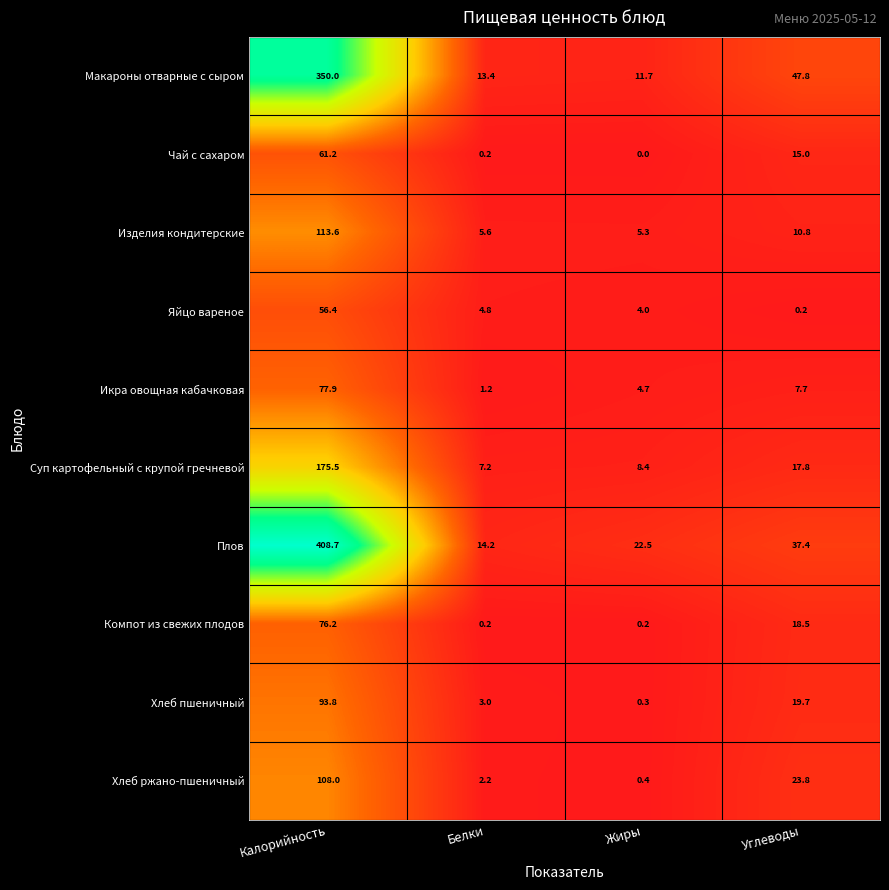

At Жиры, list the series in order from largest to smallest.

Плов, Макароны отварные с сыром, Суп картофельный с крупой гречневой, Изделия кондитерские, Икра овощная кабачковая, Яйцо вареное, Хлеб ржано-пшеничный, Хлеб пшеничный, Компот из свежих плодов, Чай с сахаром